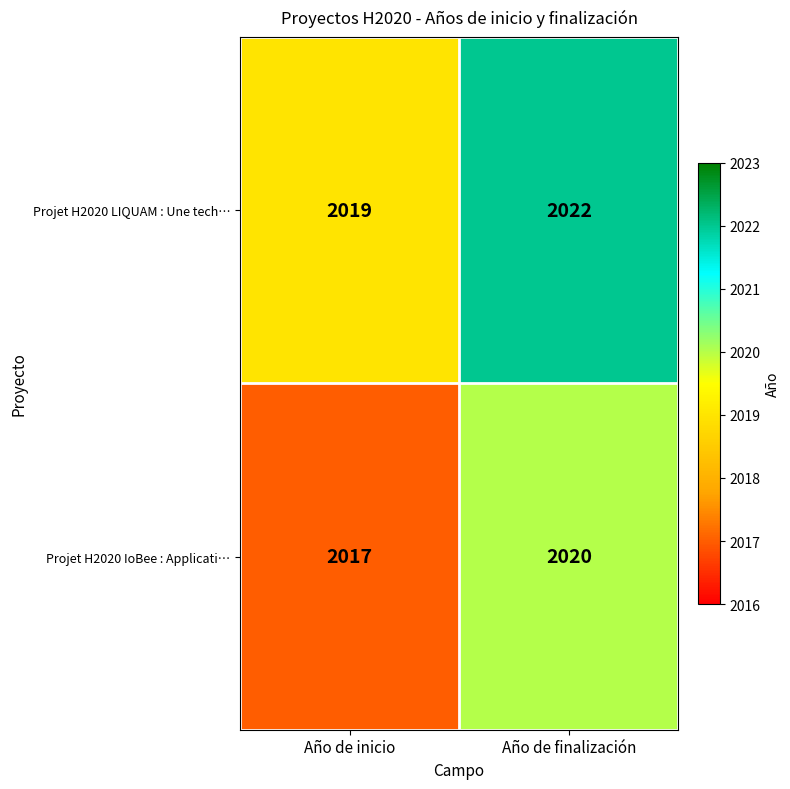

What is the minimum value shown in the chart?

2017